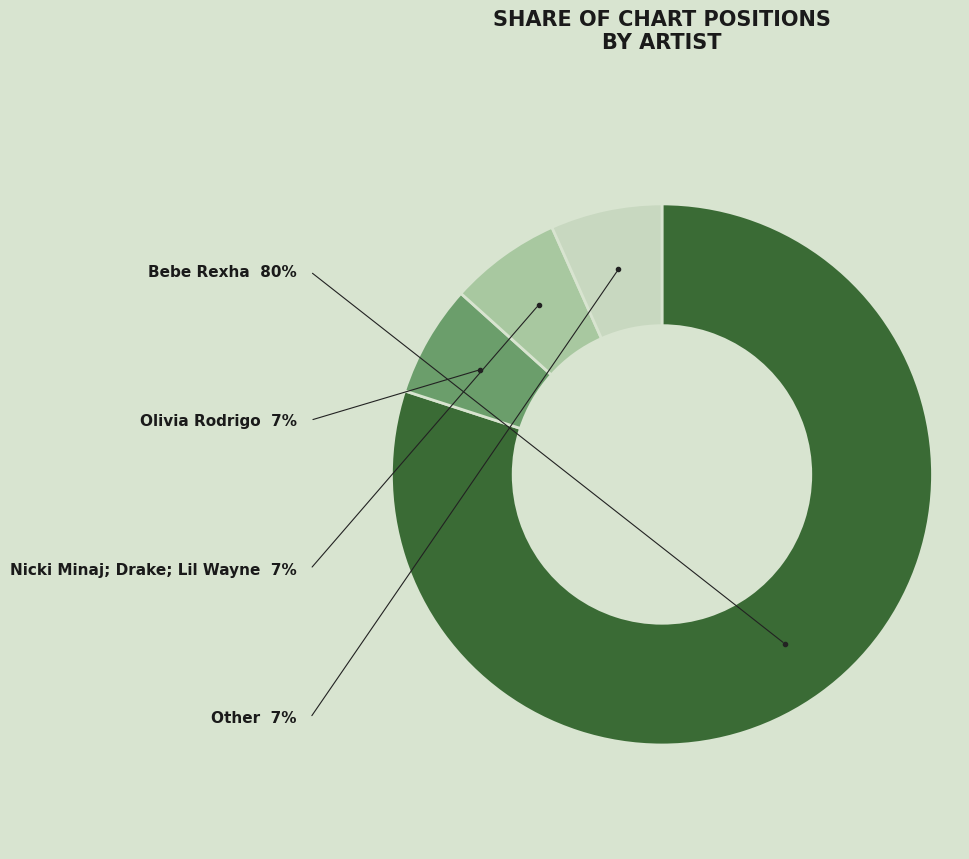

Which slice represents more than half of the pie?

Bebe Rexha